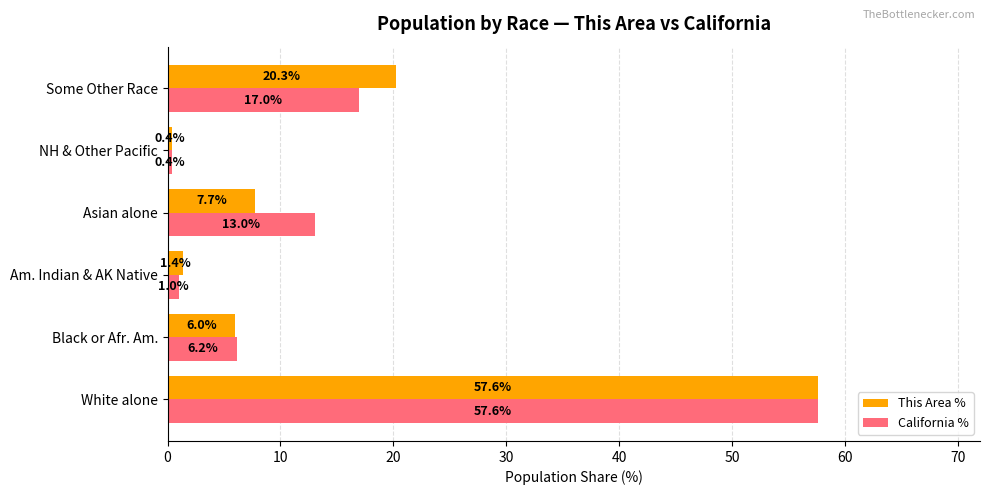

What is the difference between the maximum and second lowest values in the California % series?

56.6